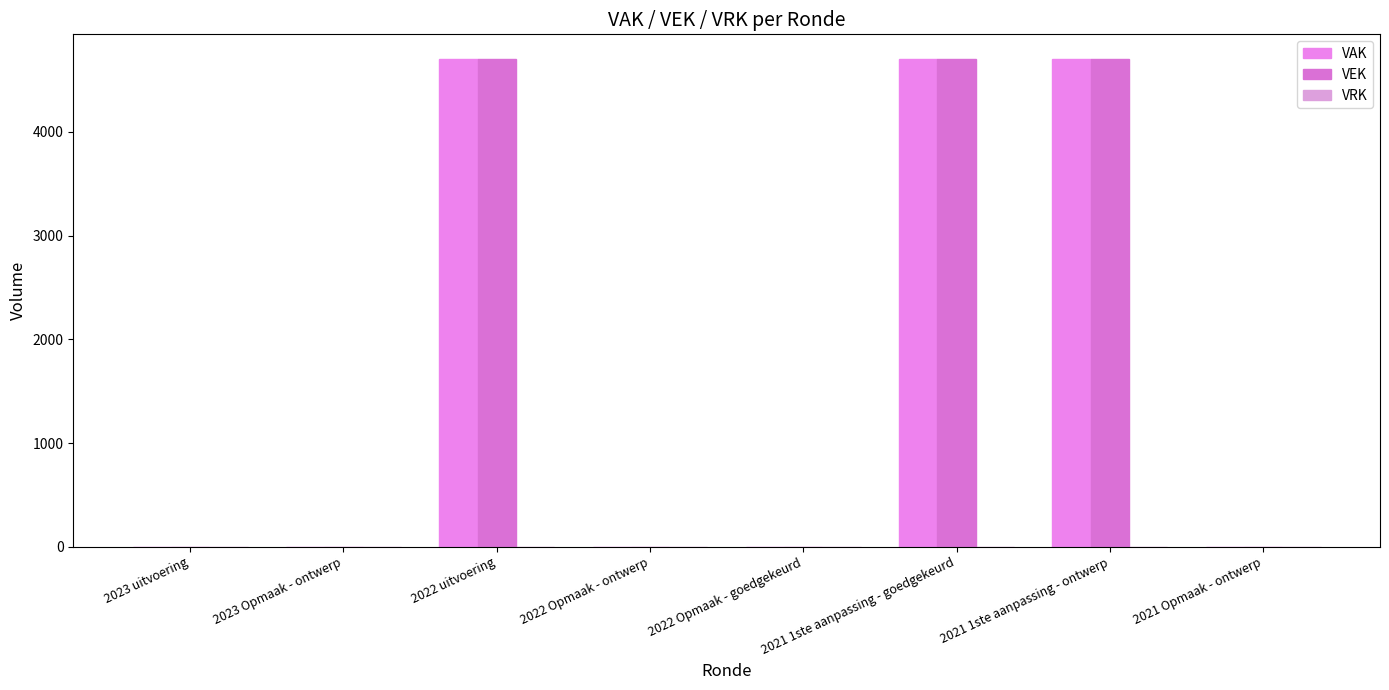

Are the bars grouped side by side (vs. stacked)?

Yes